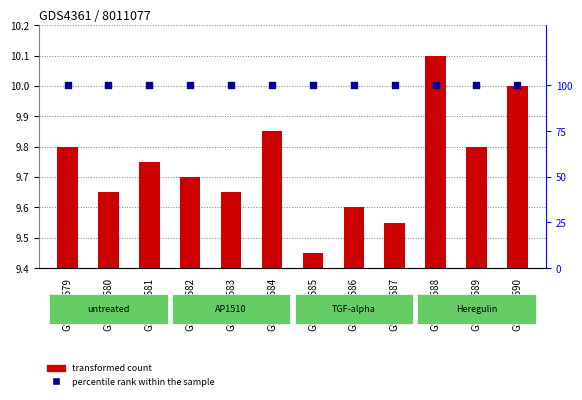

Which series has the widest spread of Y values?

transformed count